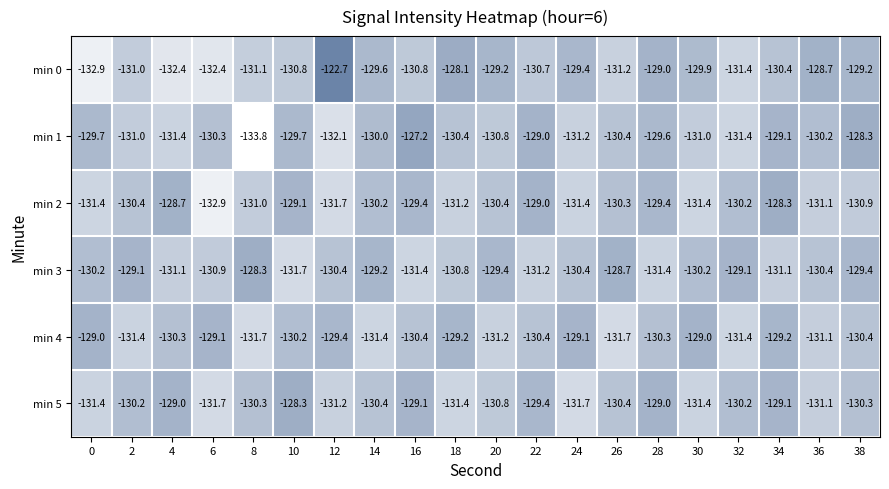

What is the sum of the min 3 values at 6 and 20?

-260.3